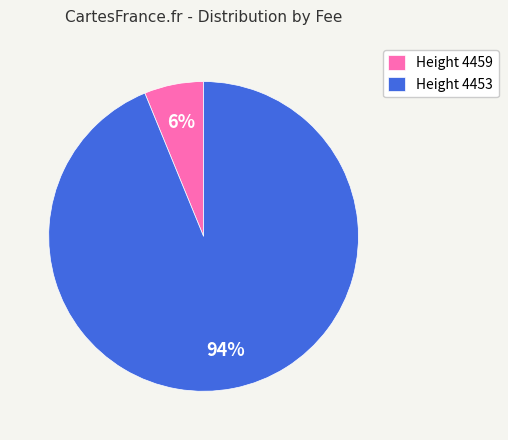

Rank the categories by value from lowest to highest.

Height 4459, Height 4453